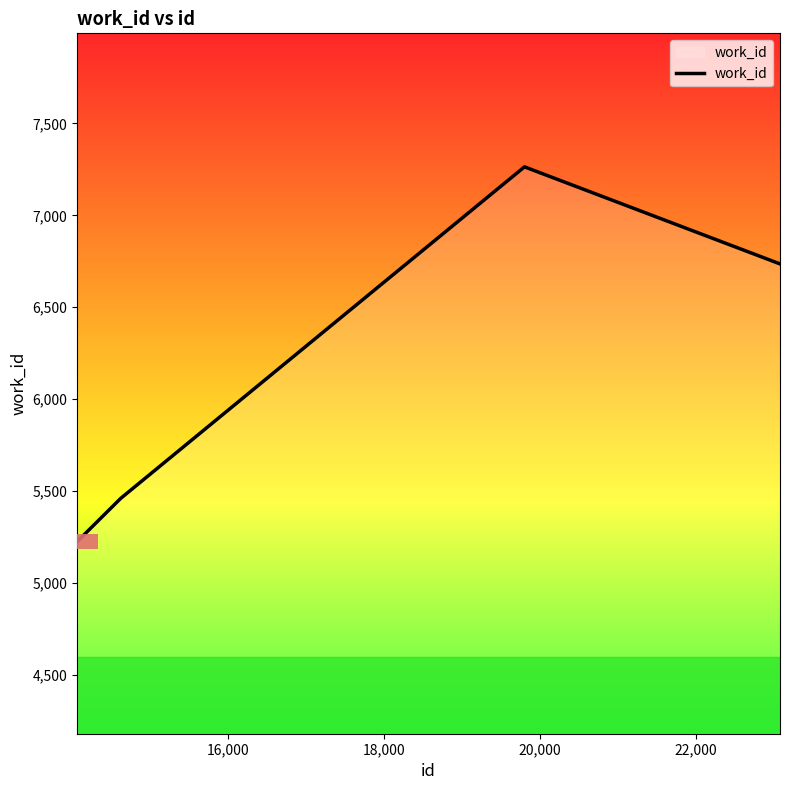

What is the maximum value shown in the chart?

7264